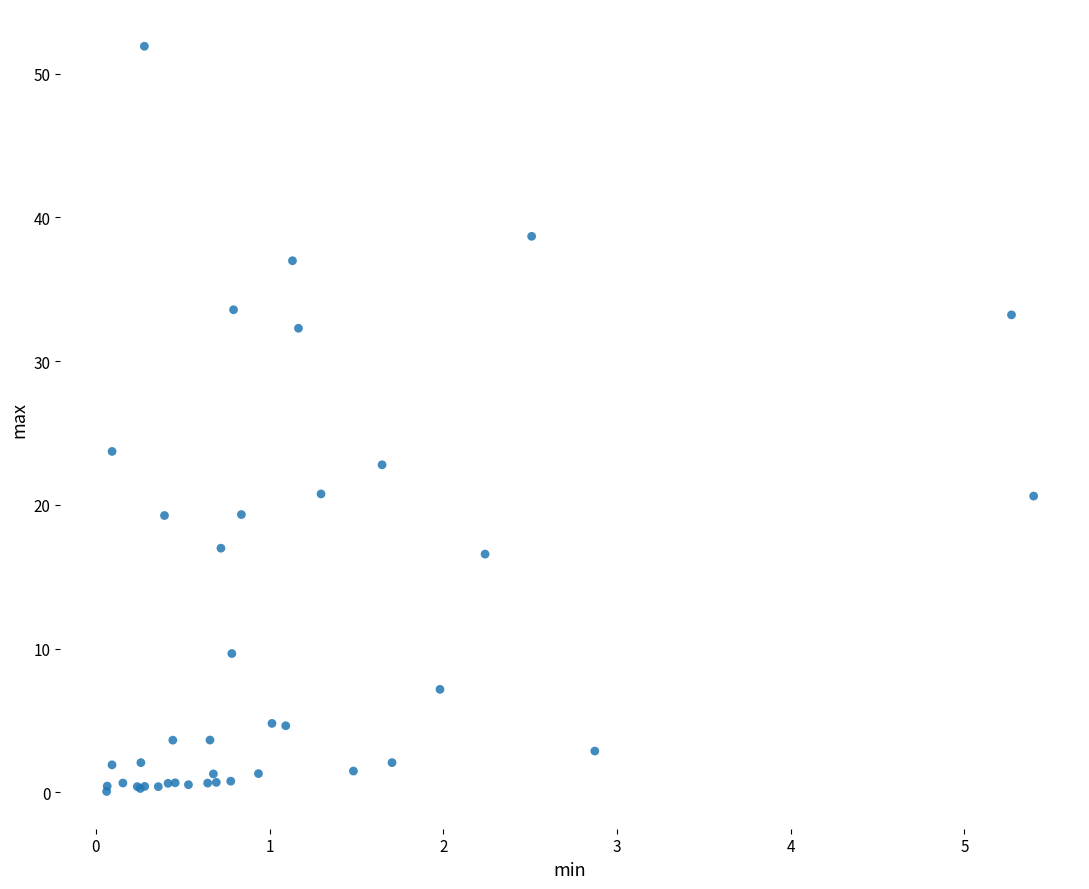

What Y value in the scatter plot is closest to 25?

23.7